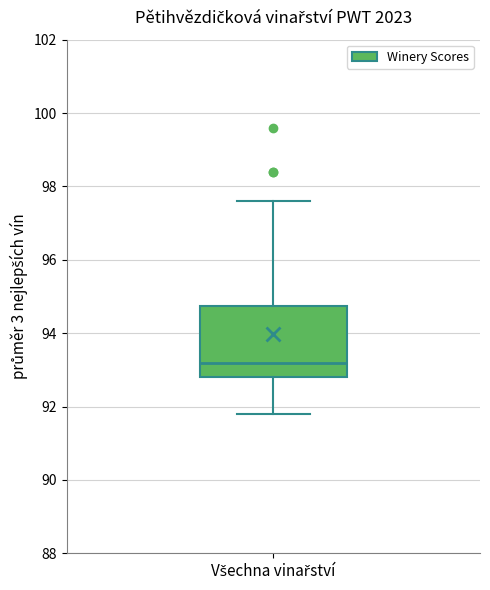

Transcribe this box plot: give where the median line is, the range the box spans, and where the two whiskers end, as read against the y-axis. The values are not printed on the chart, so give them approximately, as read against the axis.

median 93.2, box 92.8 to 94.8, whiskers 91.8 to 97.6